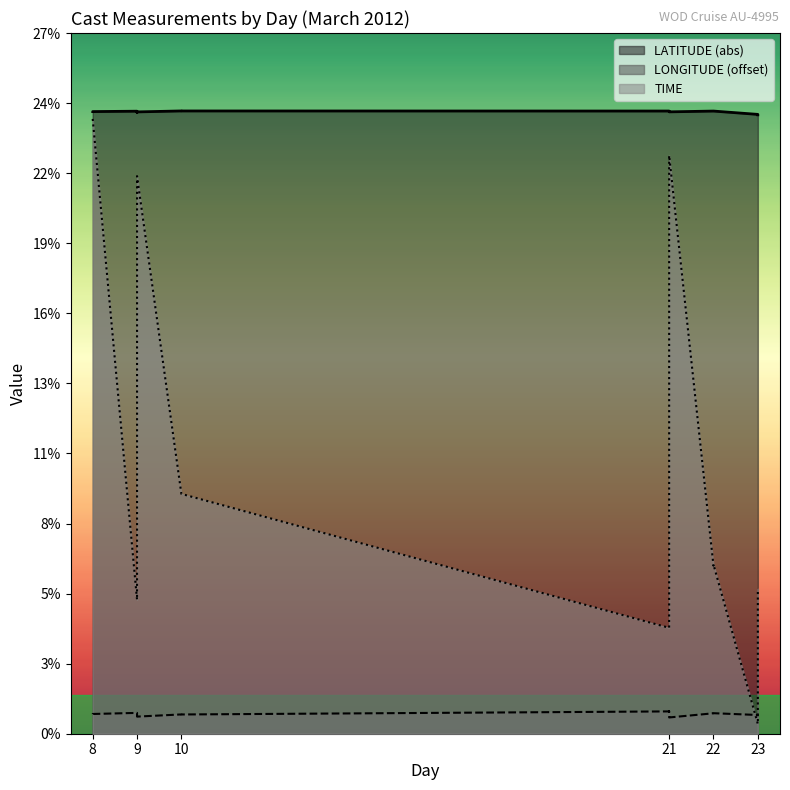

What is the lowest value of the TIME series?

0.4